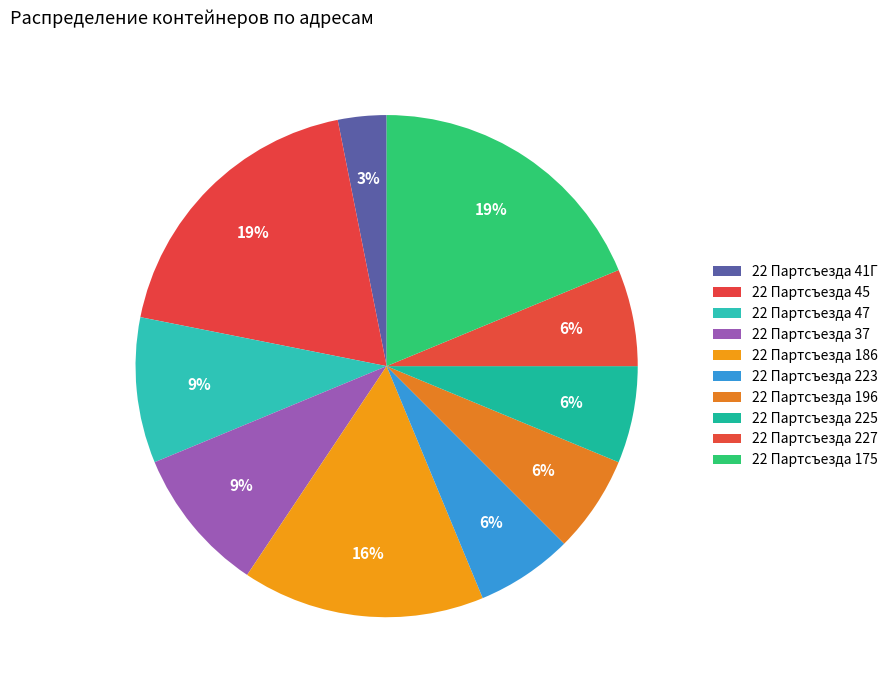

How many slices are in this pie chart?

10